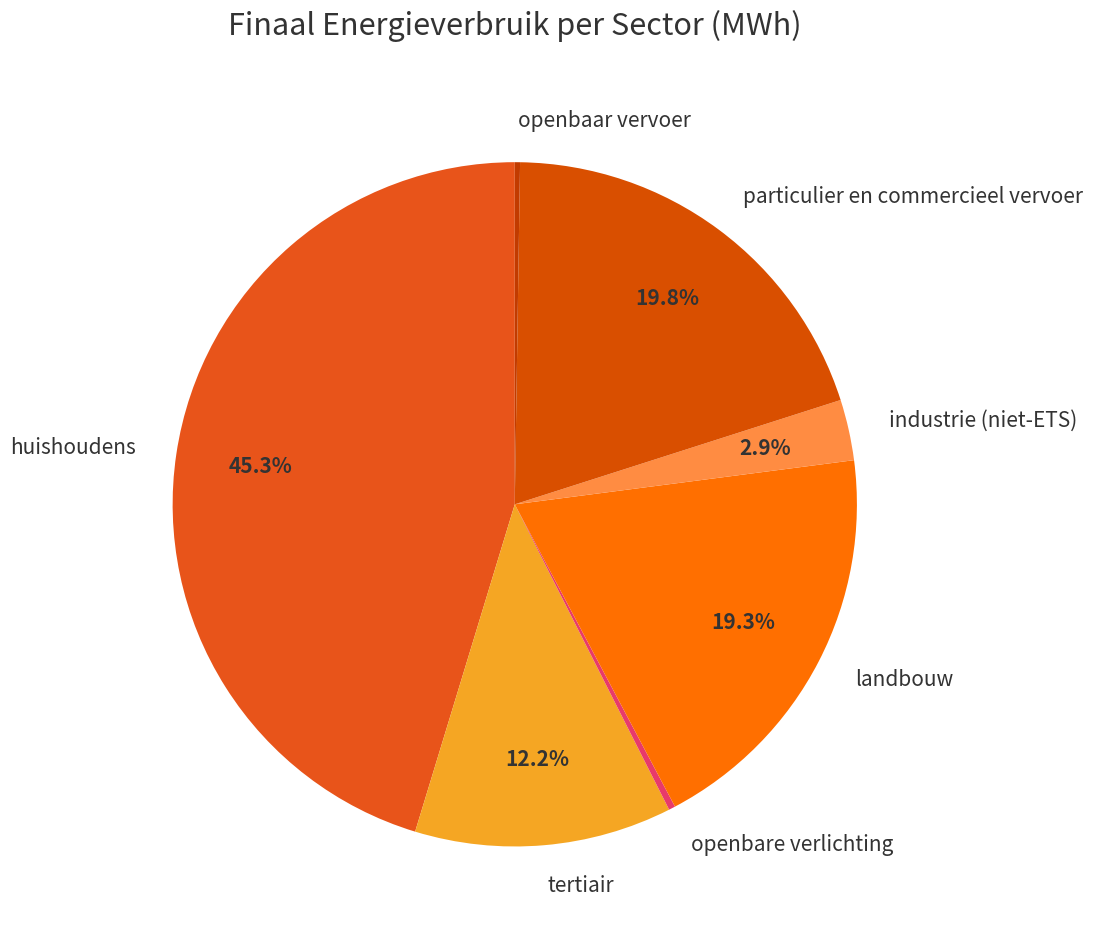

Is there a majority slice in this chart?

No